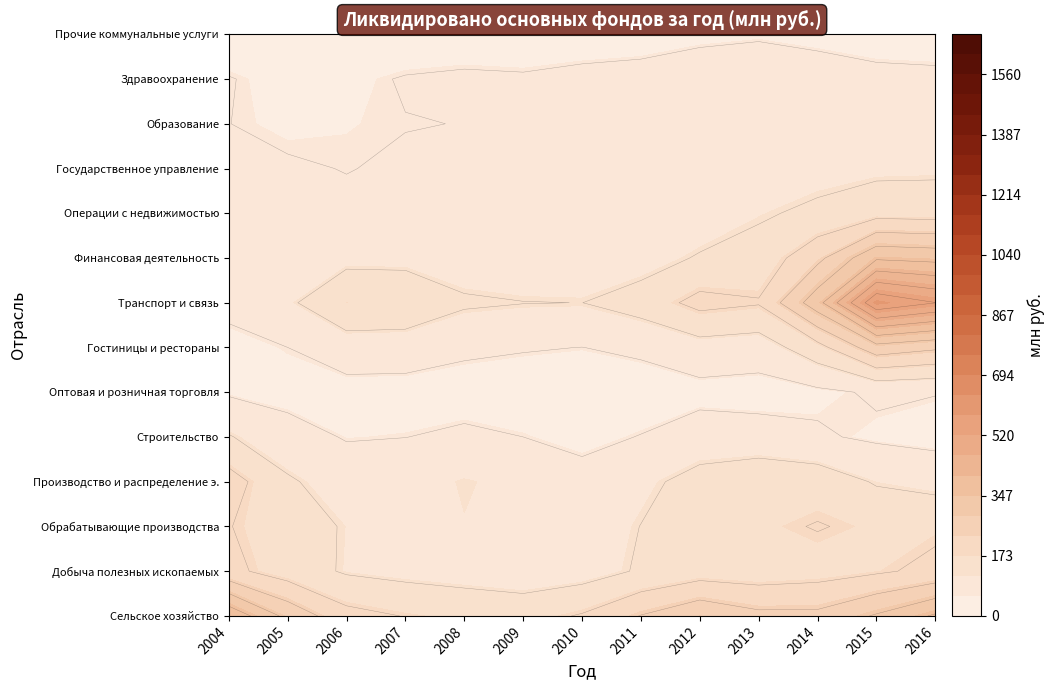

Is it true that Здравоохранение equals 66 at 2006?

True